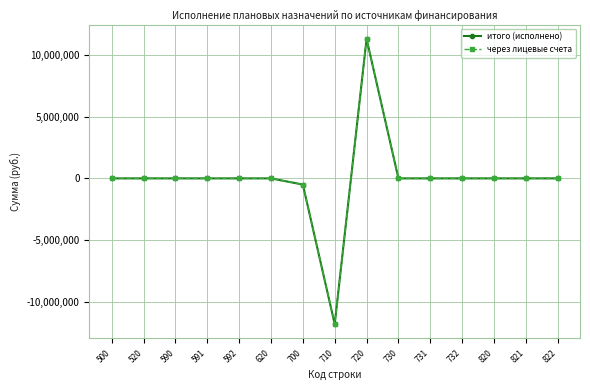

Reading left to right, what are all the values shown in this chart?

итого (исполнено): 500=0.0	520=0.0	590=0.0	591=0.0	592=0.0	620=0.0	700=-500391.3	710=-11815417.0	720=11315025.7	730=0.0	731=0.0	732=0.0	820=0.0	821=0.0	822=0.0
через лицевые счета: 500=0.0	520=0.0	590=0.0	591=0.0	592=0.0	620=0.0	700=-500391.3	710=-11815417.0	720=11315025.7	730=0.0	731=0.0	732=0.0	820=0.0	821=0.0	822=0.0